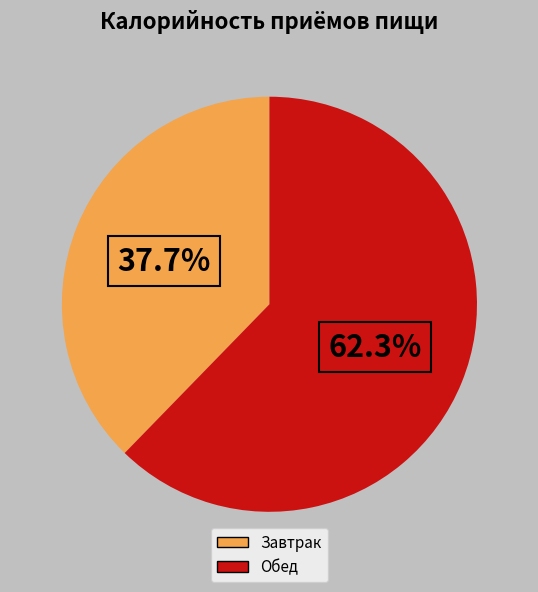

To the nearest percent, what is the average slice percentage?

50%